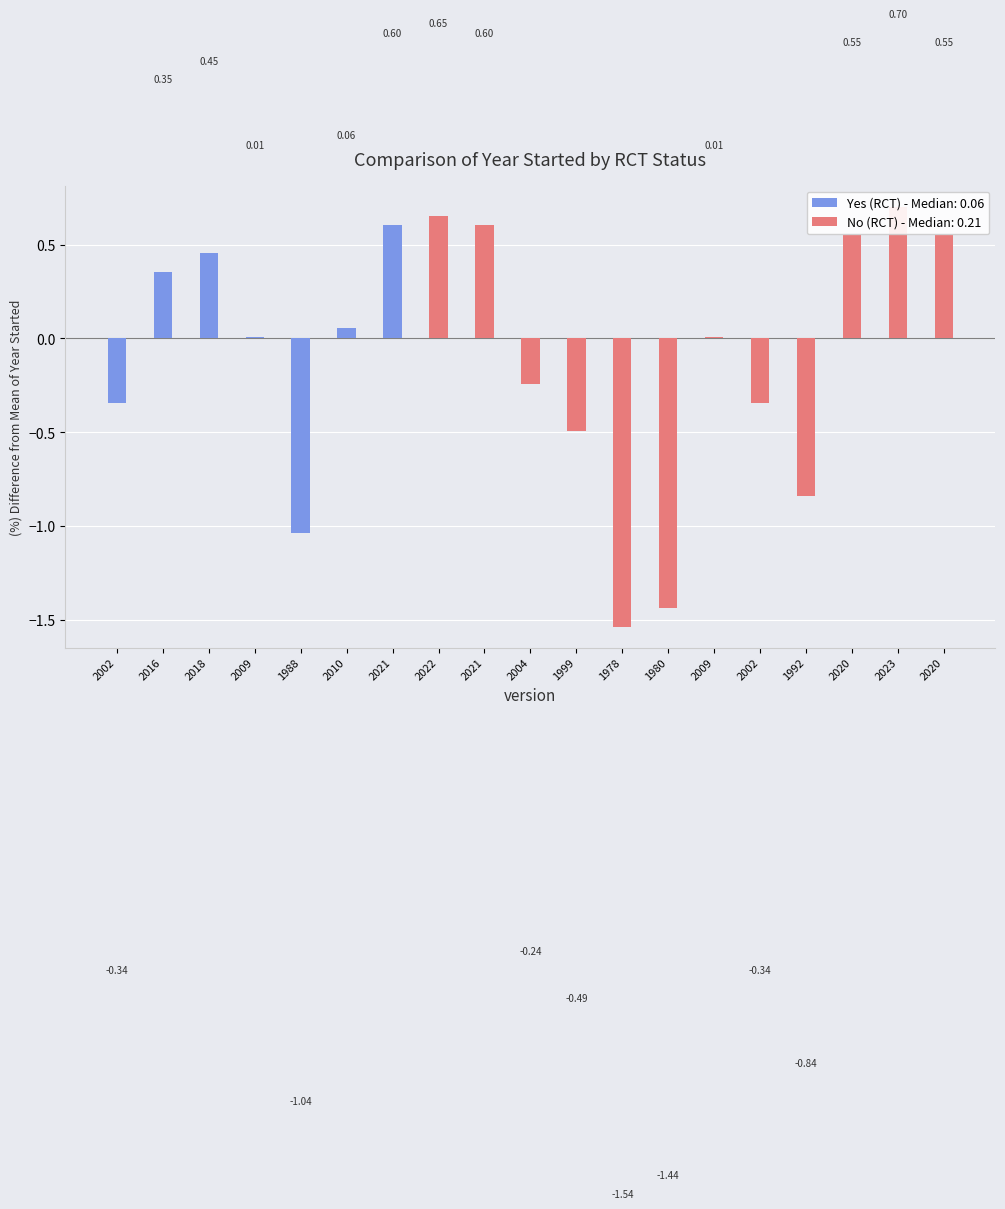

How many data points in Yes (RCT) - Median: 0.06 are above 0?

5